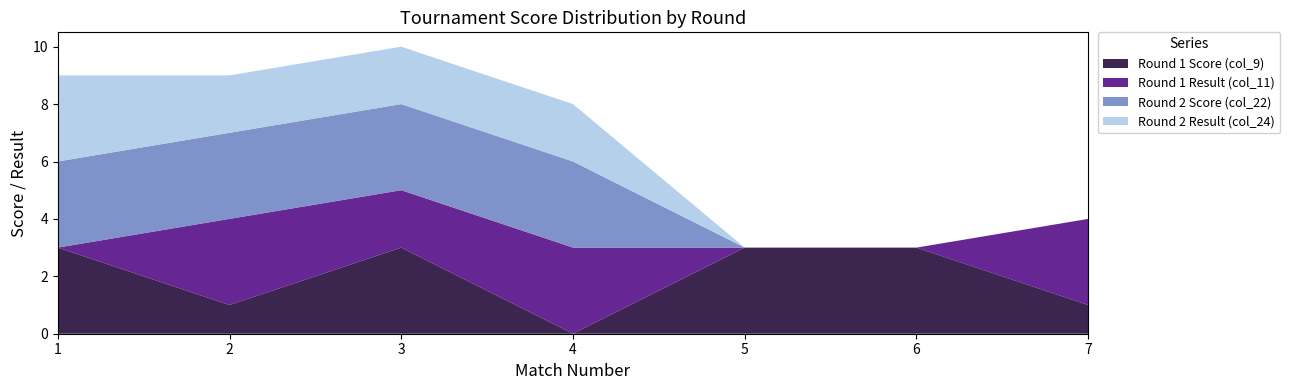

Reading left to right, list all the values displayed in this chart.

Round 1 Score (col_9): 3	1	3	0	3	3	1
Round 1 Result (col_11): 0	3	2	3	0	0	3
Round 2 Score (col_22): 3	3	3	3	0	0	0
Round 2 Result (col_24): 3	2	2	2	0	0	0